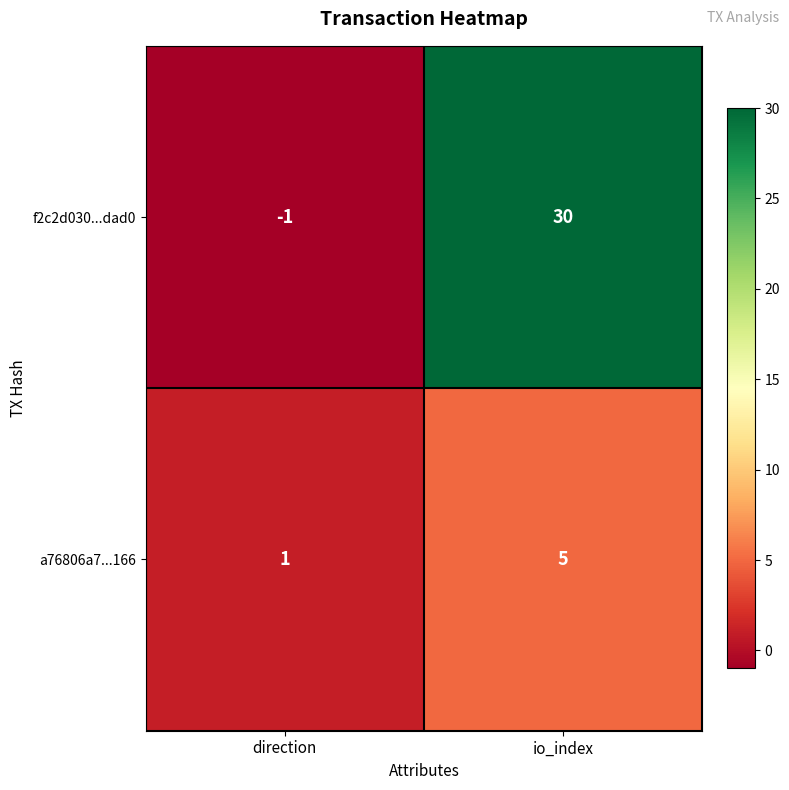

Count the number of categories in the chart.

2